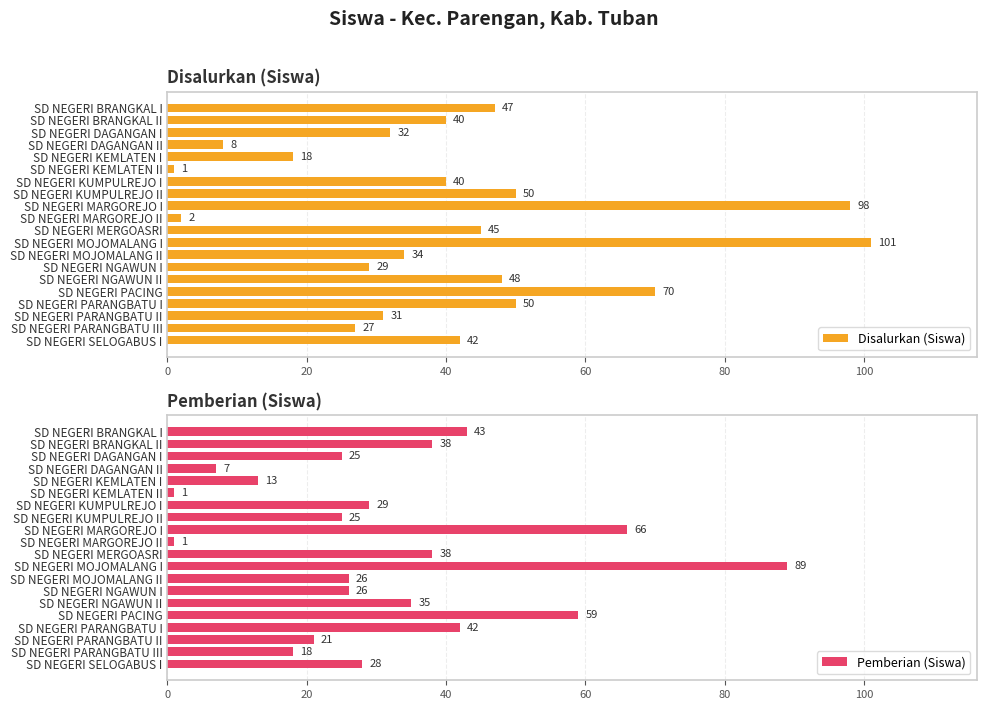

At which label does Disalurkan (Siswa) reach its peak?

SD NEGERI MOJOMALANG I